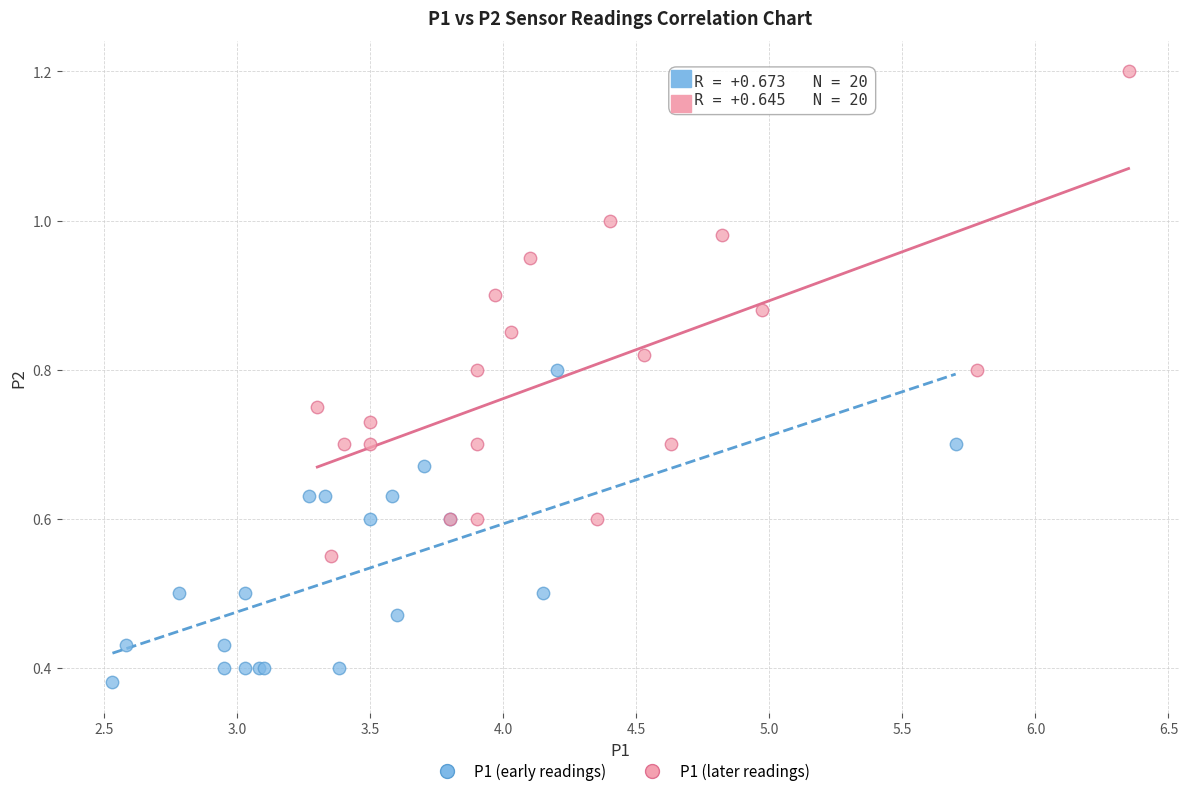

Which series contains the lowest Y value?

P1 (early readings)